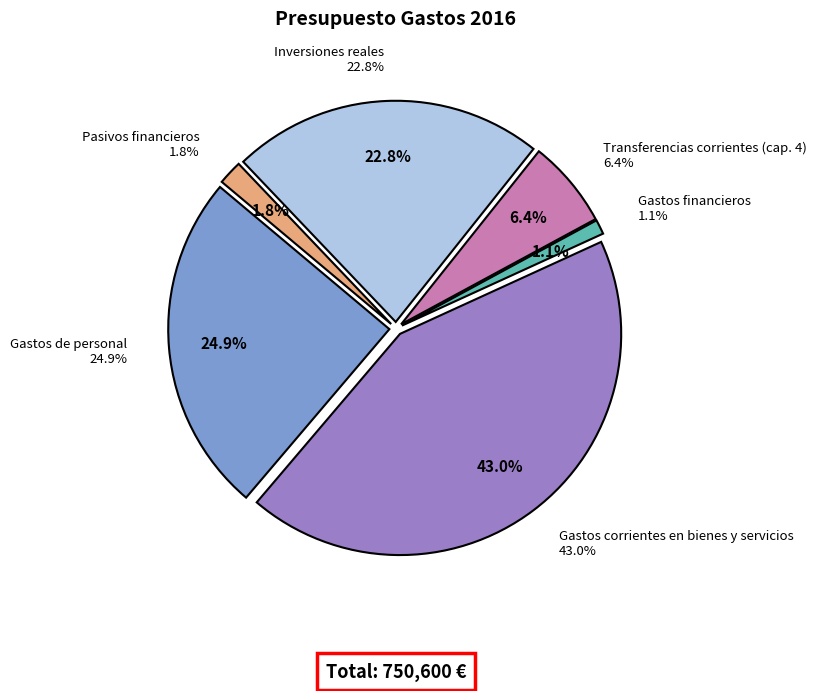

Combined, what portion of the pie is Gastos de personal and Gastos corrientes en bienes y servicios?

67.9%